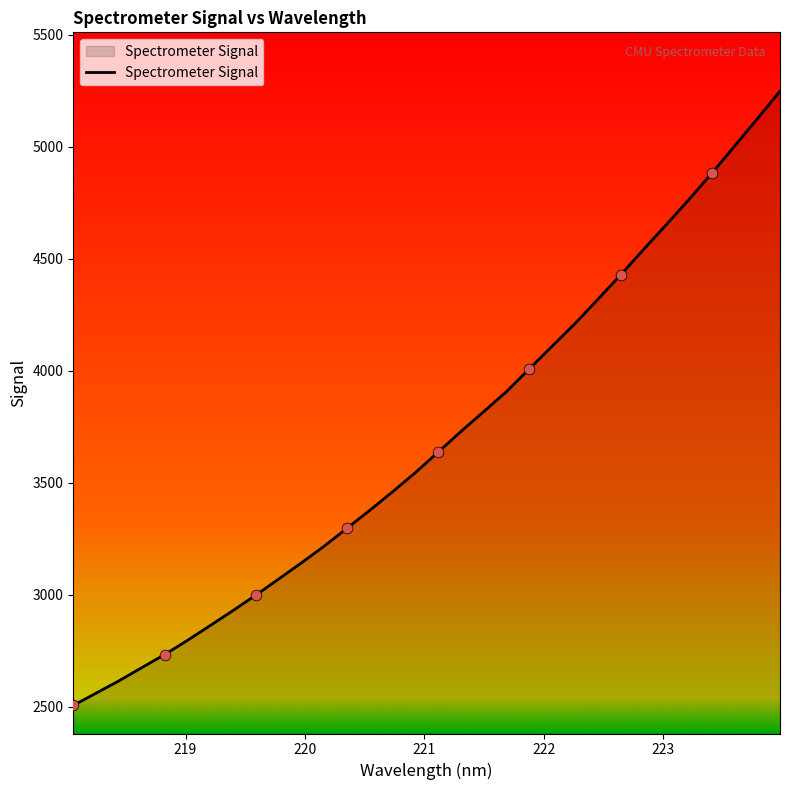

What is the smallest value displayed?

2504.9